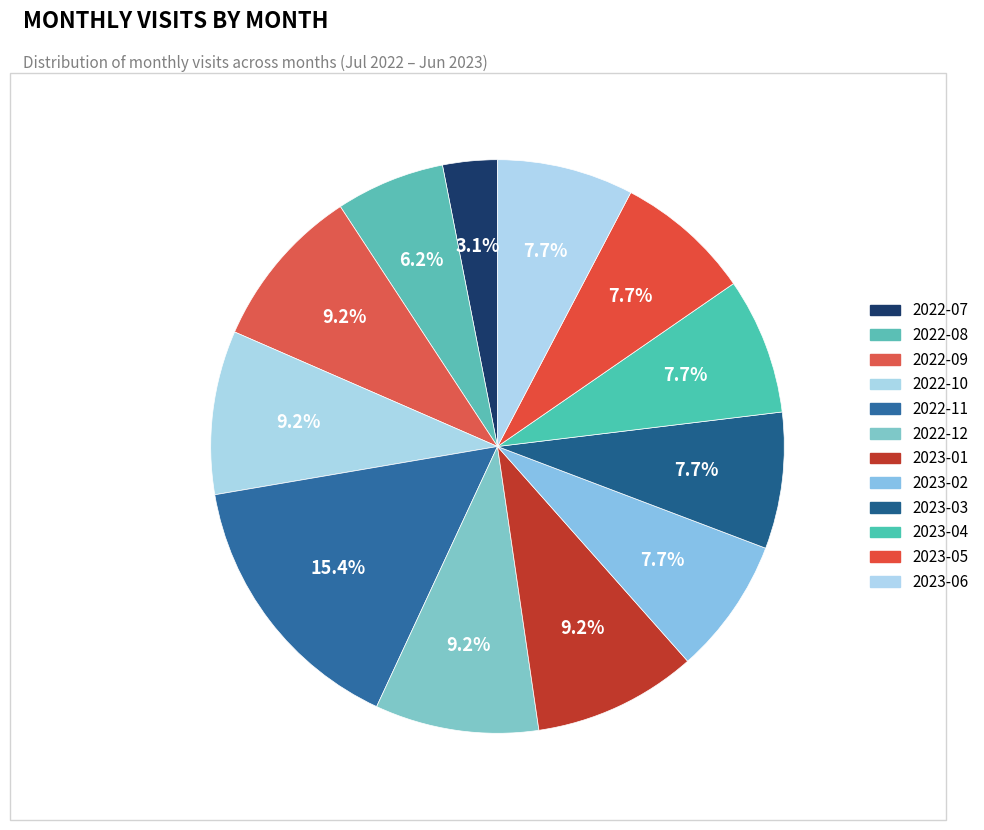

Combined, do 2023-04 and 2023-06 account for over 50%?

No